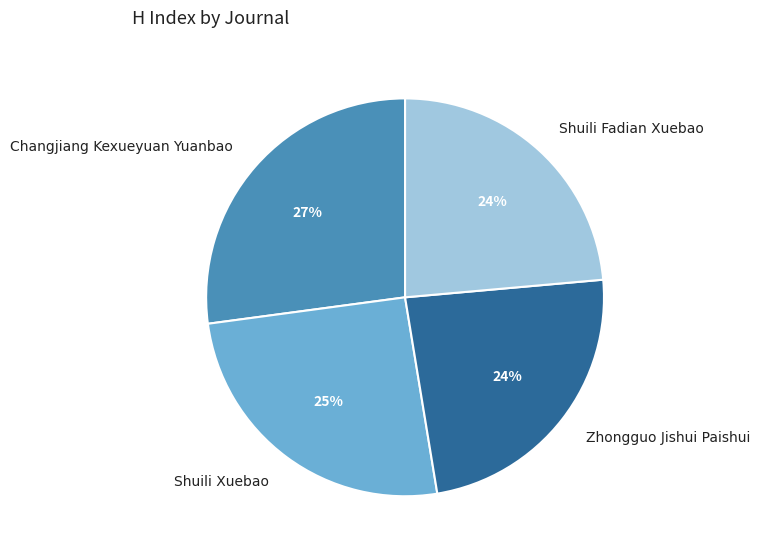

Is it true that Zhongguo Jishui Paishui is 24% of the pie?

True